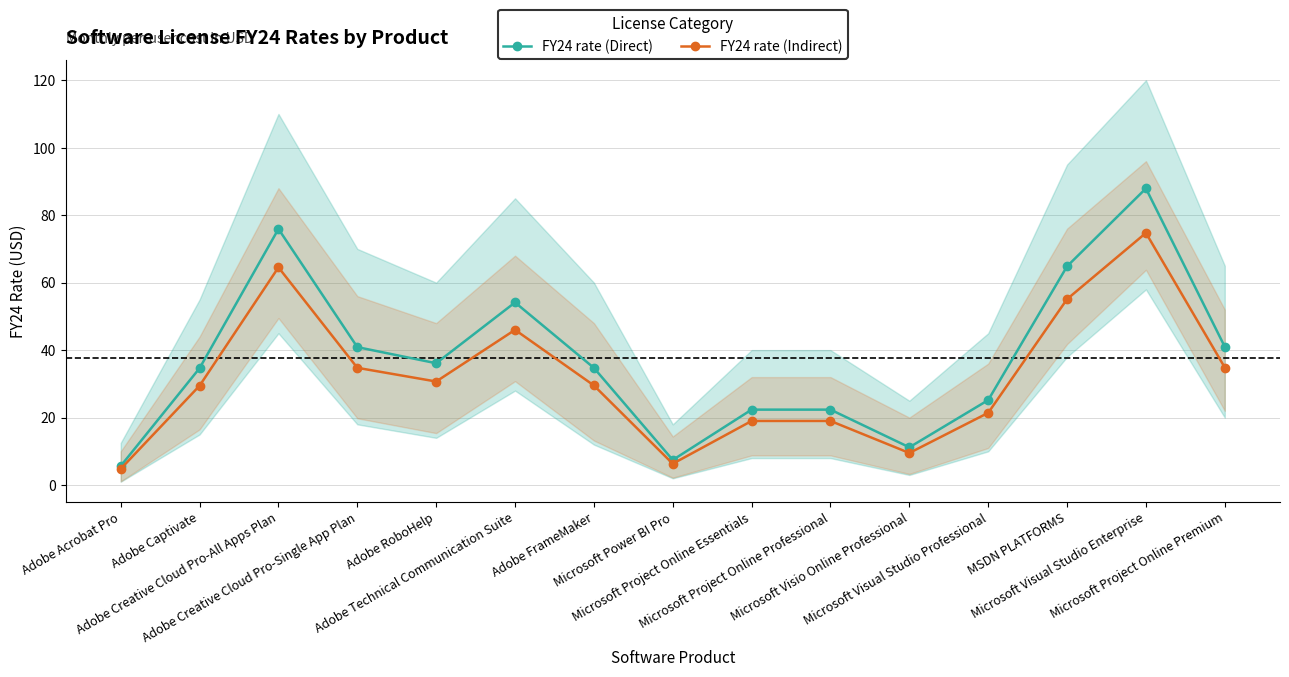

Reading left to right, list all the values displayed in this chart.

FY24 rate (Direct): Adobe Acrobat Pro=5.7	Adobe Captivate=34.6	Adobe Creative Cloud Pro-All Apps Plan=75.9	Adobe Creative Cloud Pro-Single App Plan=40.9	Adobe RoboHelp=36.1	Adobe Technical Communication Suite=54.1	Adobe FrameMaker=34.7	Microsoft Power BI Pro=7.4	Microsoft Project Online Essentials=22.4	Microsoft Project Online Professional=22.4	Microsoft Visio Online Professional=11.2	Microsoft Visual Studio Professional=25.2	MSDN PLATFORMS=64.8	Microsoft Visual Studio Enterprise=87.9	Microsoft Project Online Premium=41.0
FY24 rate (Indirect): Adobe Acrobat Pro=4.8	Adobe Captivate=29.5	Adobe Creative Cloud Pro-All Apps Plan=64.5	Adobe Creative Cloud Pro-Single App Plan=34.8	Adobe RoboHelp=30.7	Adobe Technical Communication Suite=46.0	Adobe FrameMaker=29.5	Microsoft Power BI Pro=6.3	Microsoft Project Online Essentials=19.0	Microsoft Project Online Professional=19.0	Microsoft Visio Online Professional=9.5	Microsoft Visual Studio Professional=21.4	MSDN PLATFORMS=55.1	Microsoft Visual Studio Enterprise=74.7	Microsoft Project Online Premium=34.8